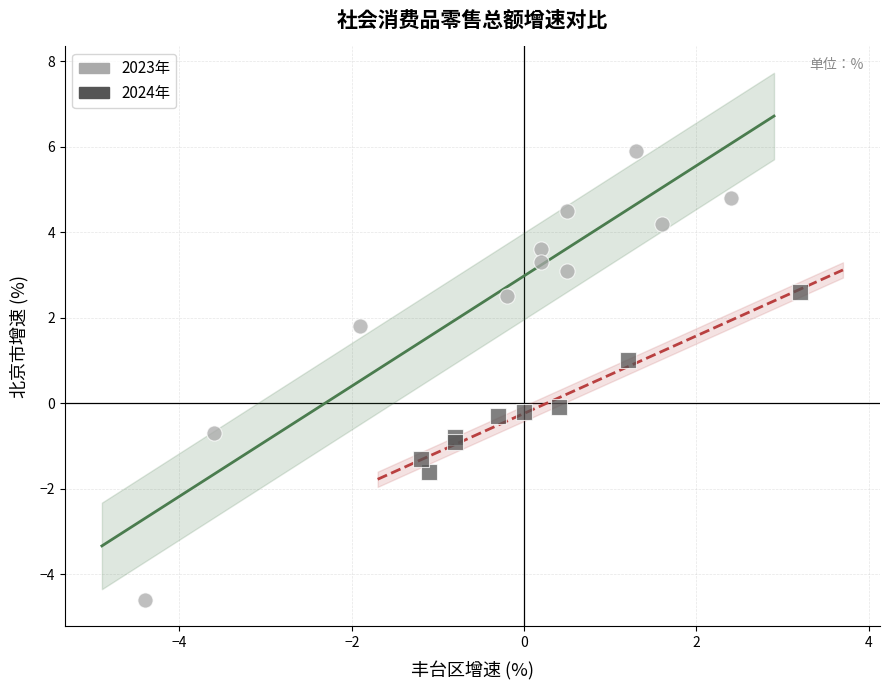

Which series contains the lowest Y value?

2023年